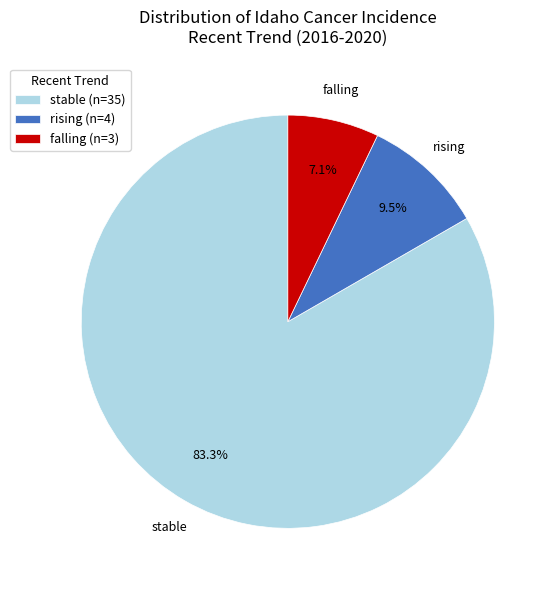

Which has a higher value, falling or stable?

stable